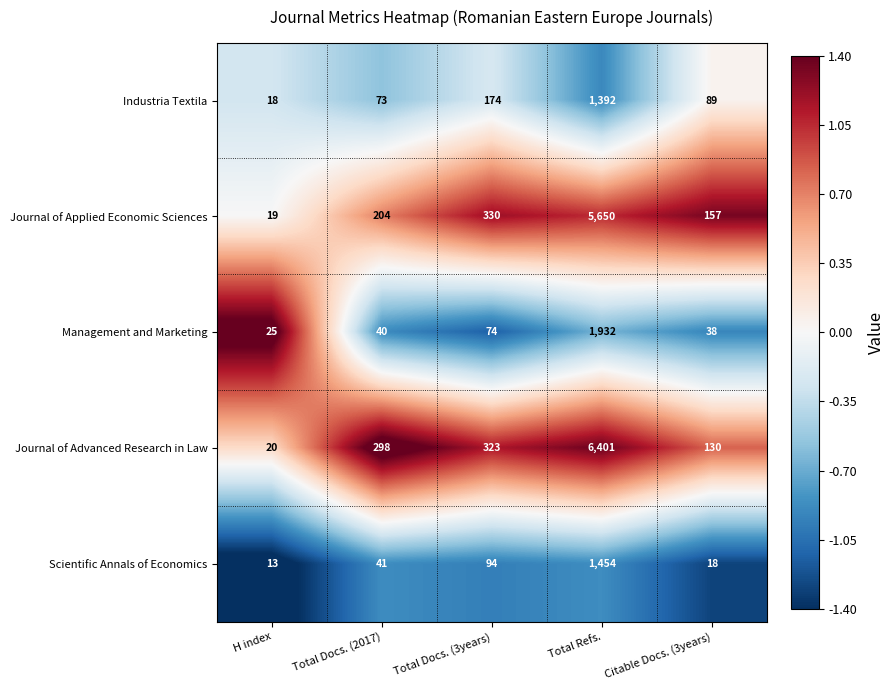

Which series has the largest range (max minus min)?

Journal of Advanced Research in Law